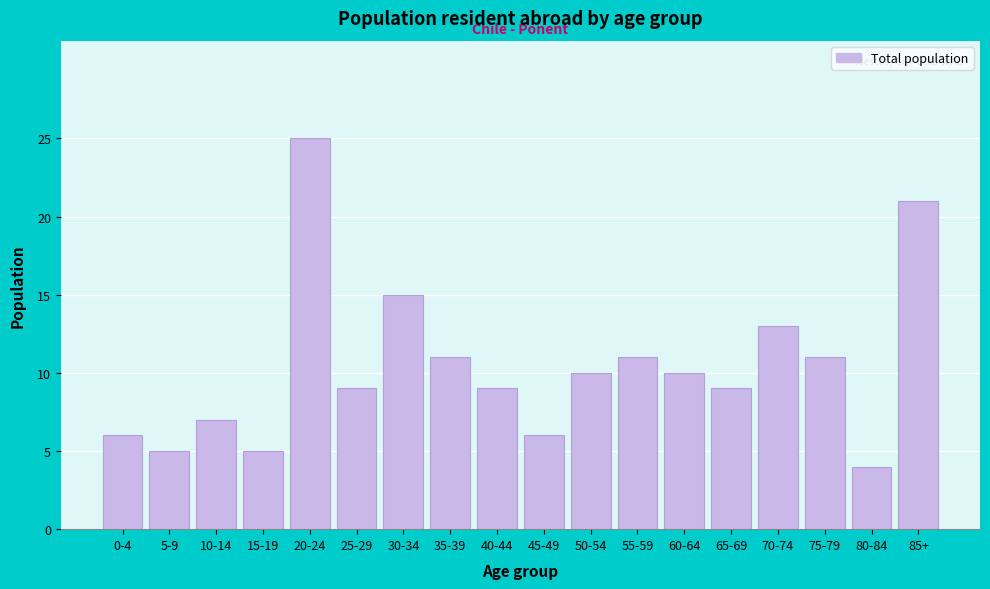

Reading left to right, transcribe all the data shown in this chart.

6	5	7	5	25	9	15	11	9	6	10	11	10	9	13	11	4	21